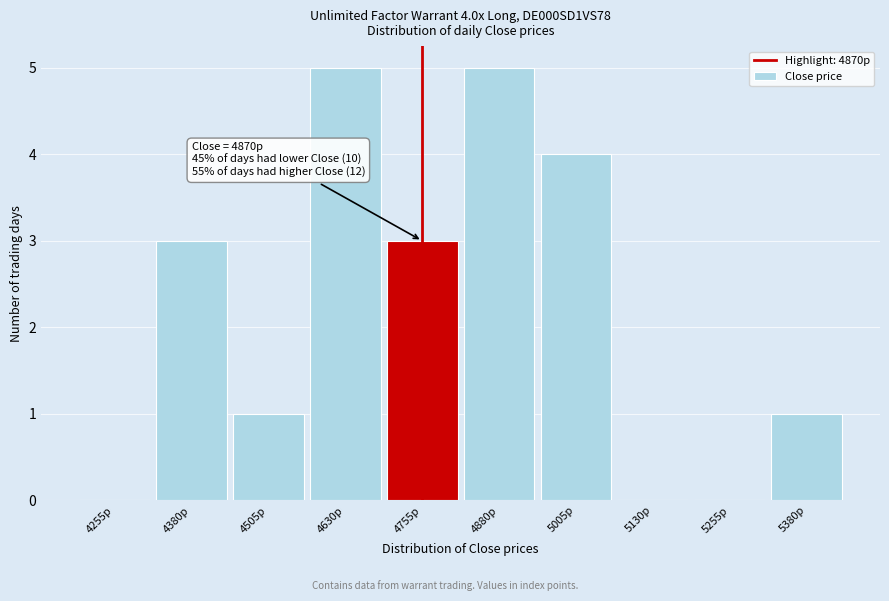

Reading right to left, extract all data points from this chart.

5380p=1	5255p=0	5130p=0	5005p=4	4880p=5	4755p=3	4630p=5	4505p=1	4380p=3	4255p=0